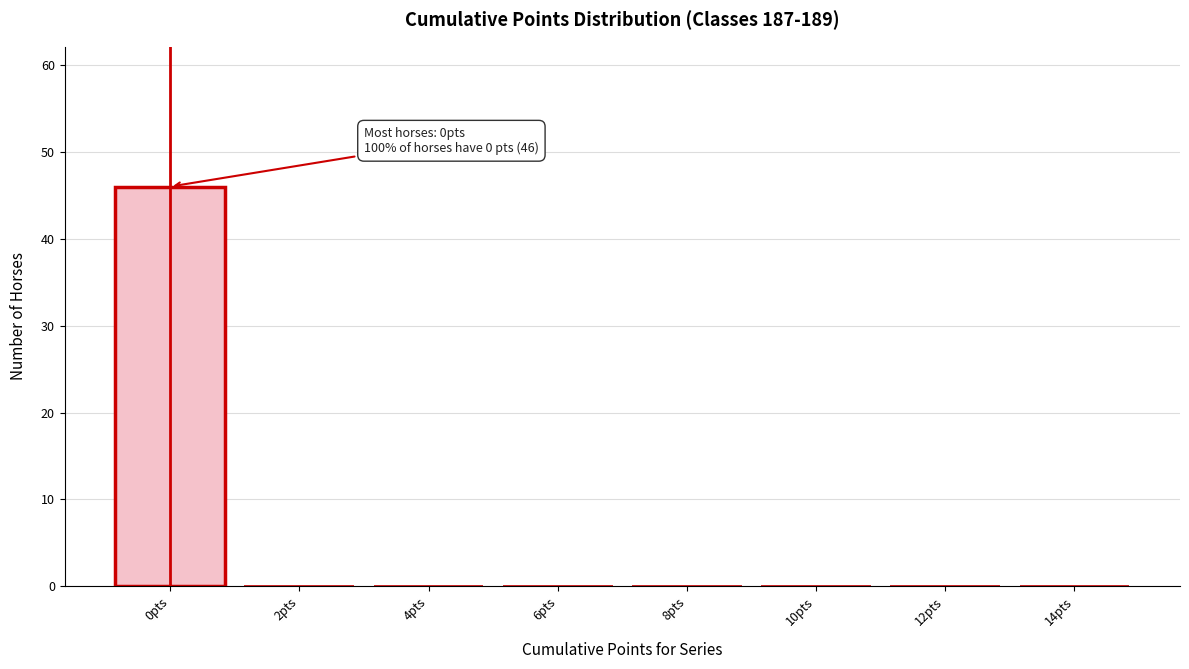

Reading left to right, extract all data points from this chart.

0pts=46	2pts=0	4pts=0	6pts=0	8pts=0	10pts=0	12pts=0	14pts=0